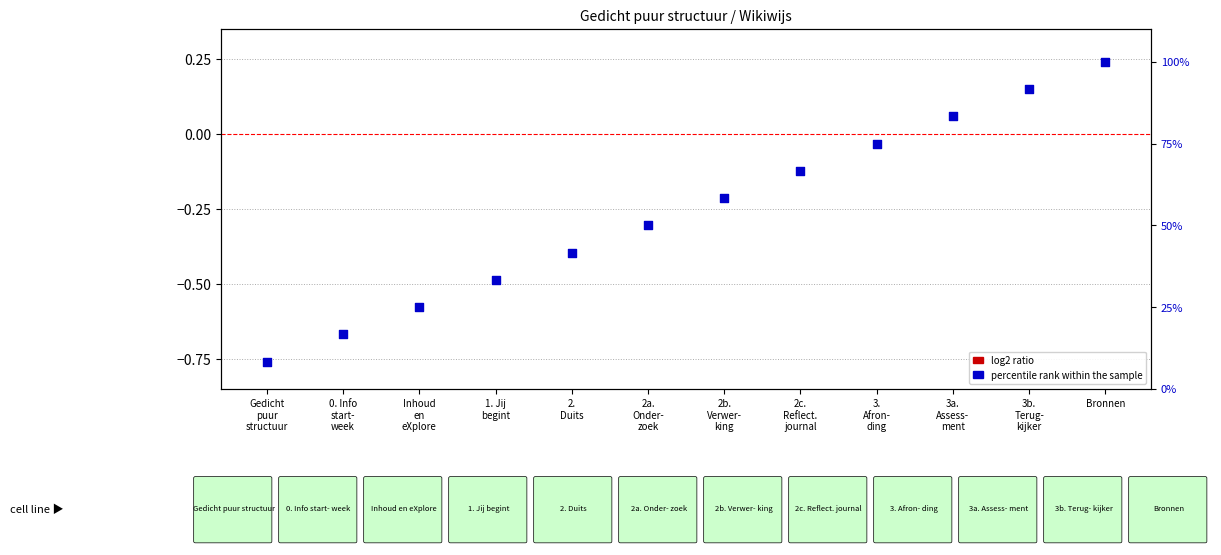

Is the value of log2 ratio at 1. Jij
begint greater than the value of percentile rank within the sample at 0. Info
start-
week?

No